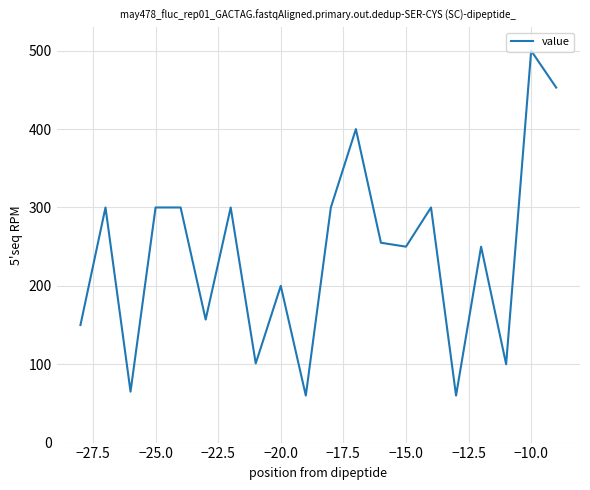

What is the maximum value shown in the chart?

500